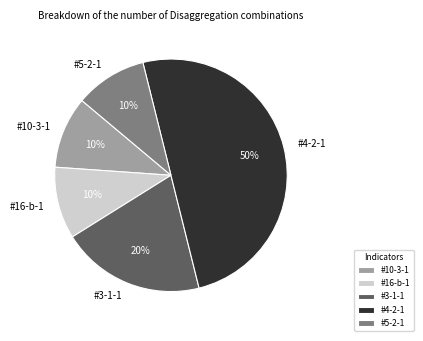

Between #4-2-1 and #16-b-1, which is larger?

#4-2-1